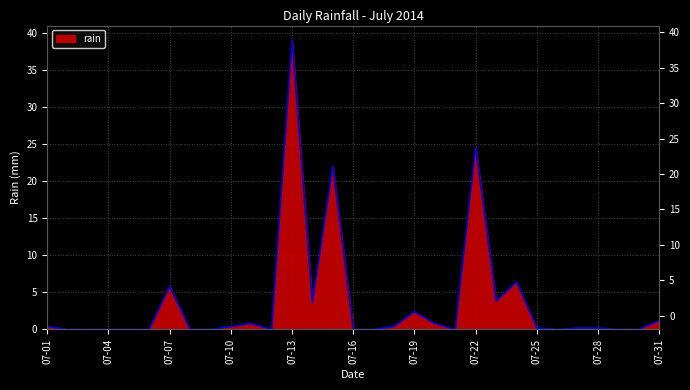

Where is the first local maximum?

07-07